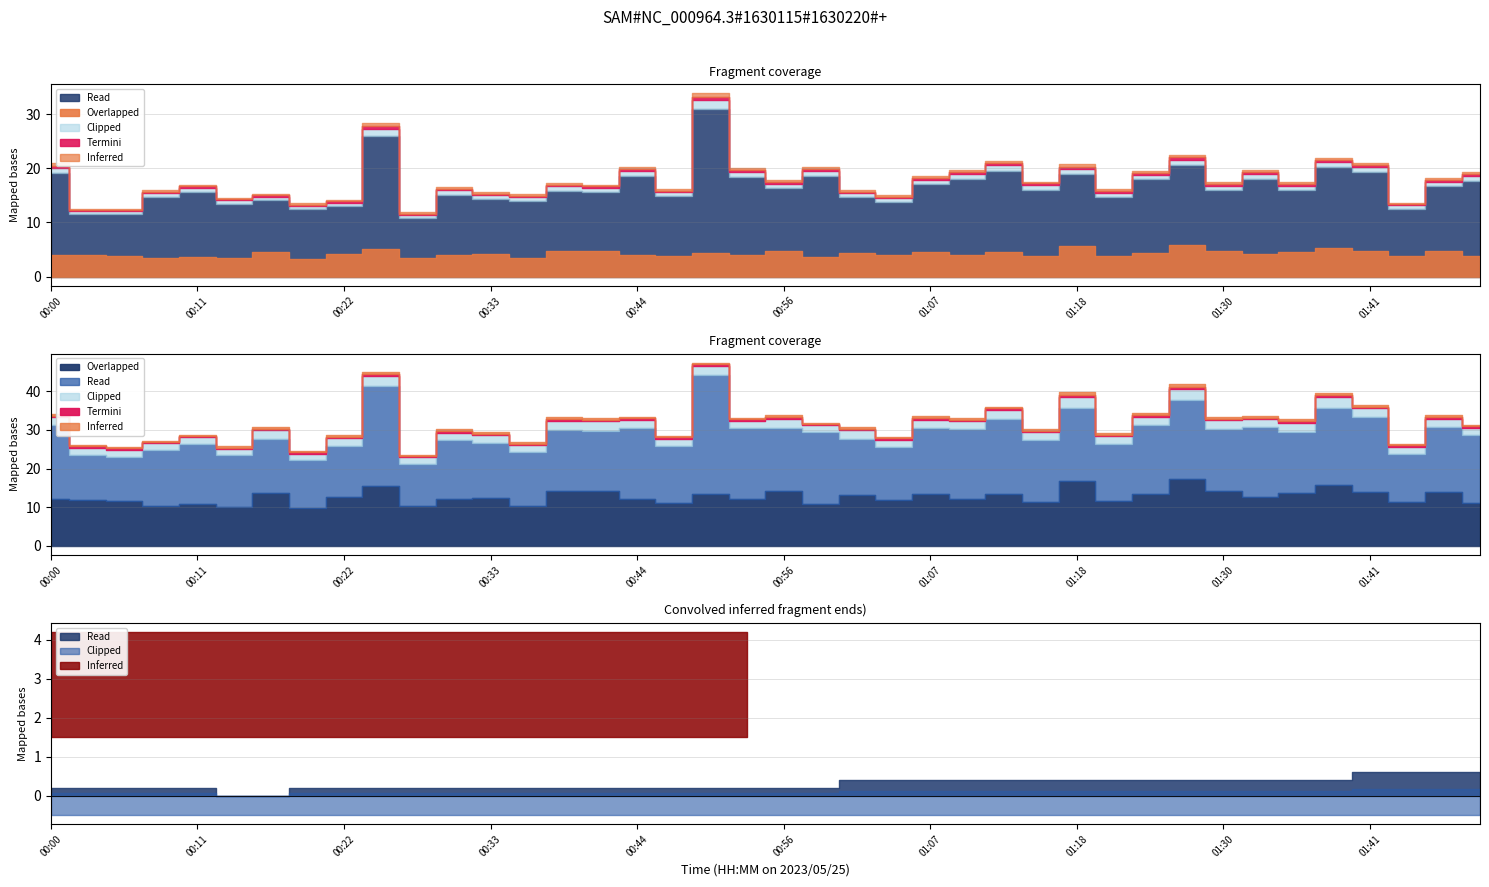

What is the label of the 13th point from the left?

00:33